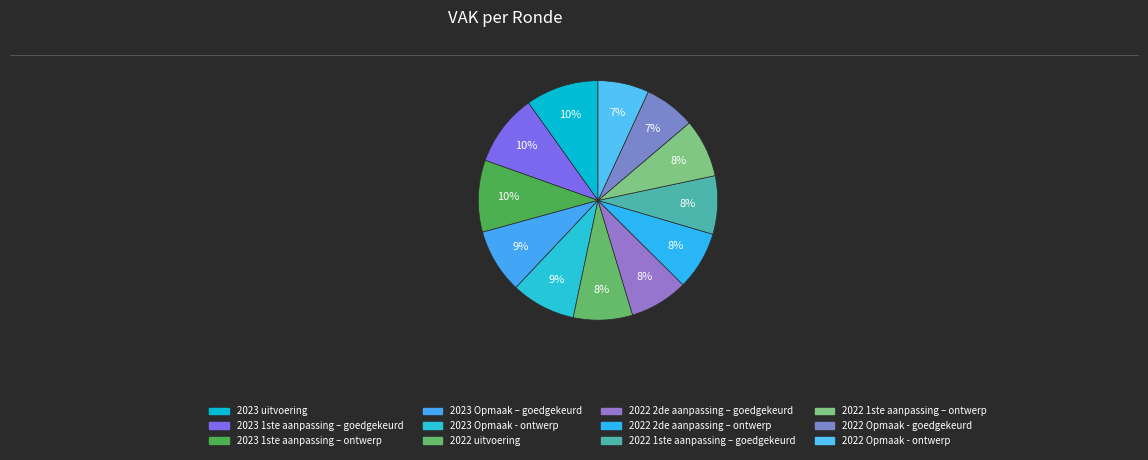

How many slices are in this pie chart?

12